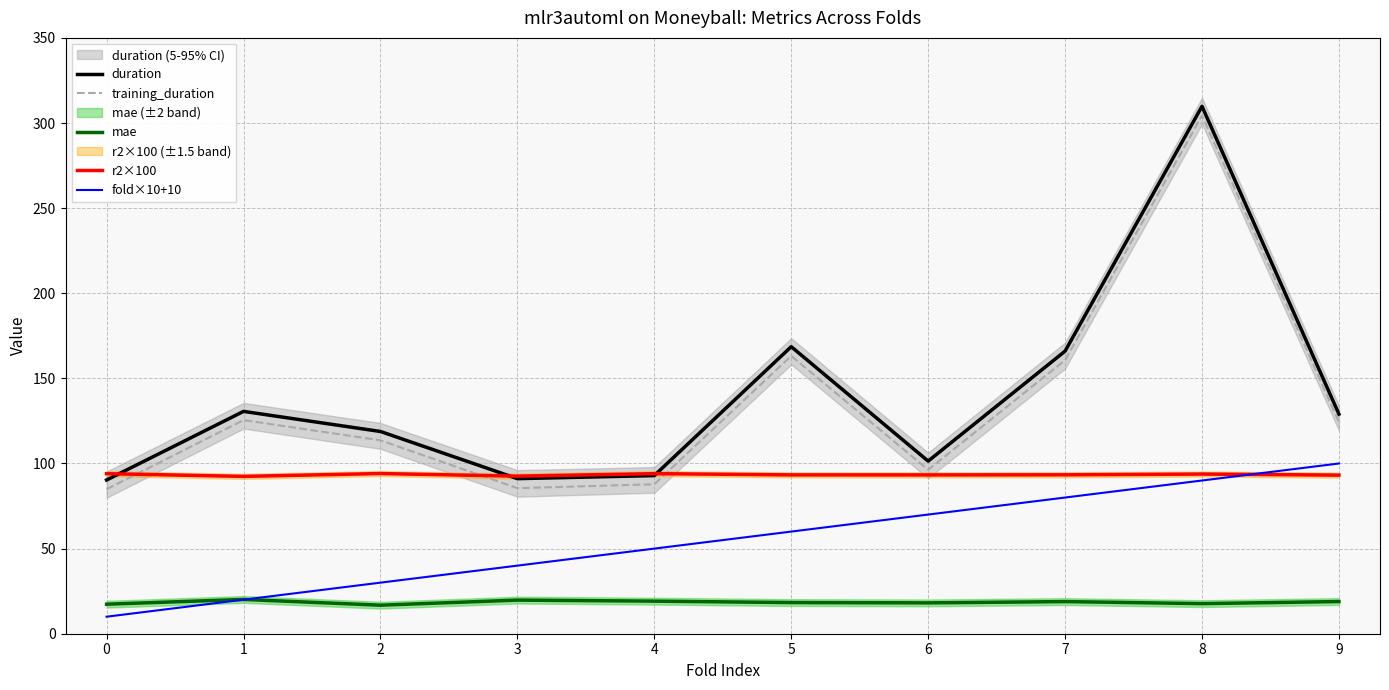

What is the difference between the second highest and minimum values in the training_duration series?

78.3